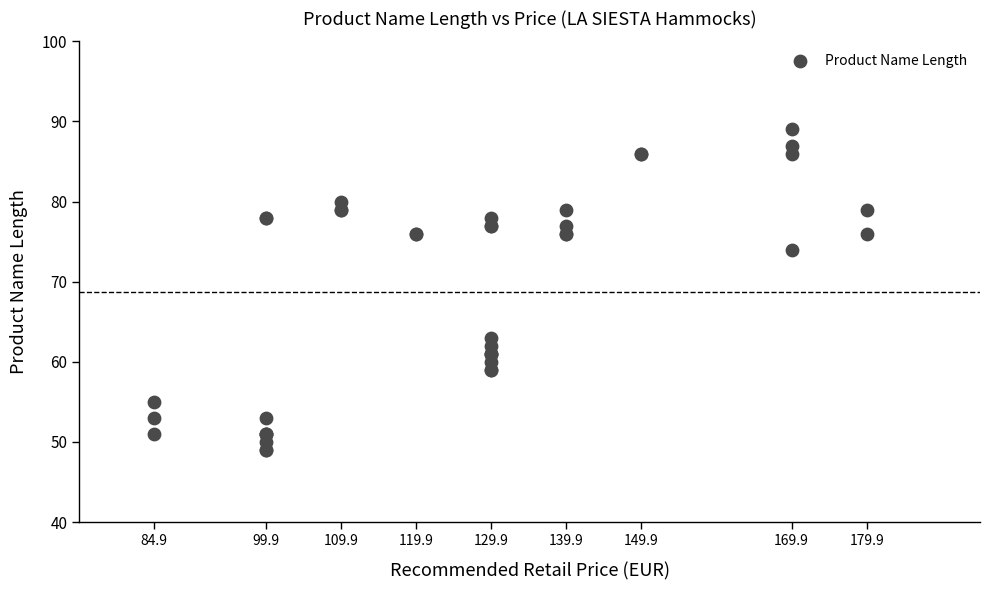

What Y value in the scatter plot is closest to 69?

74